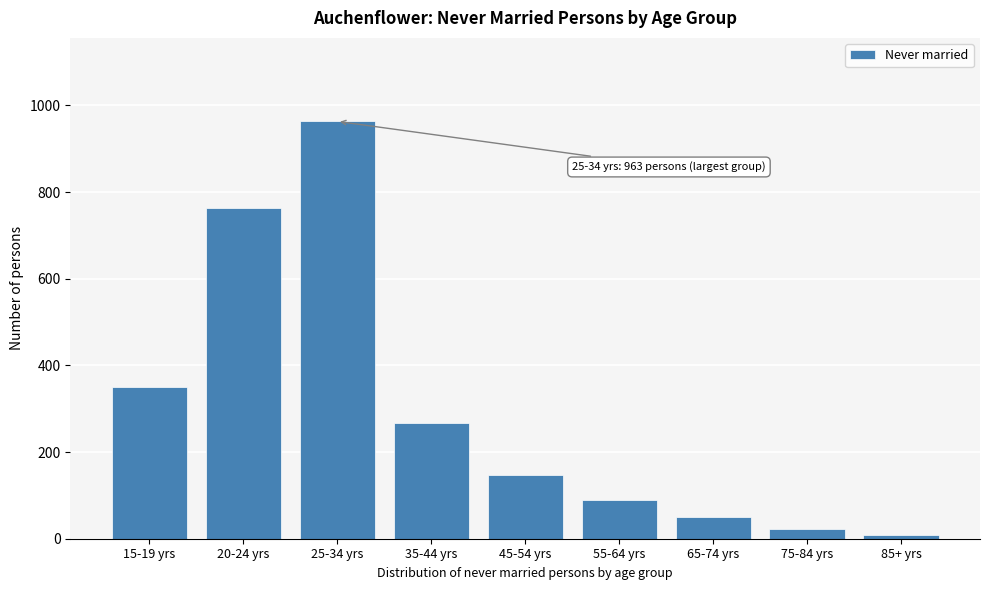

Reading left to right, transcribe all the data shown in this chart.

15-19 yrs=350	20-24 yrs=762	25-34 yrs=963	35-44 yrs=268	45-54 yrs=148	55-64 yrs=89	65-74 yrs=49	75-84 yrs=23	85+ yrs=8